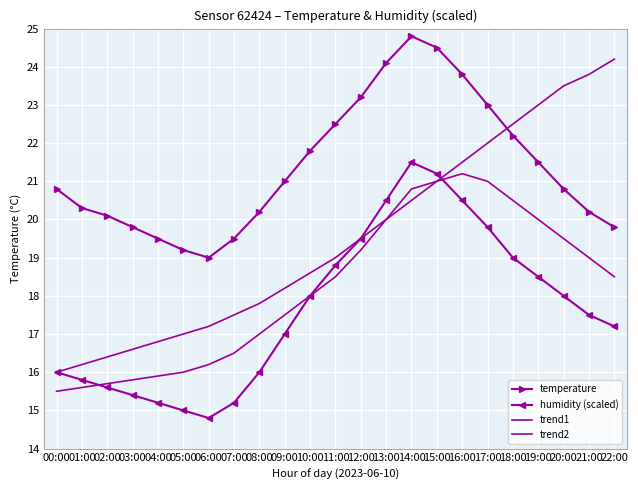

True or false: temperature has a value of 22.2 at 18:00.

True